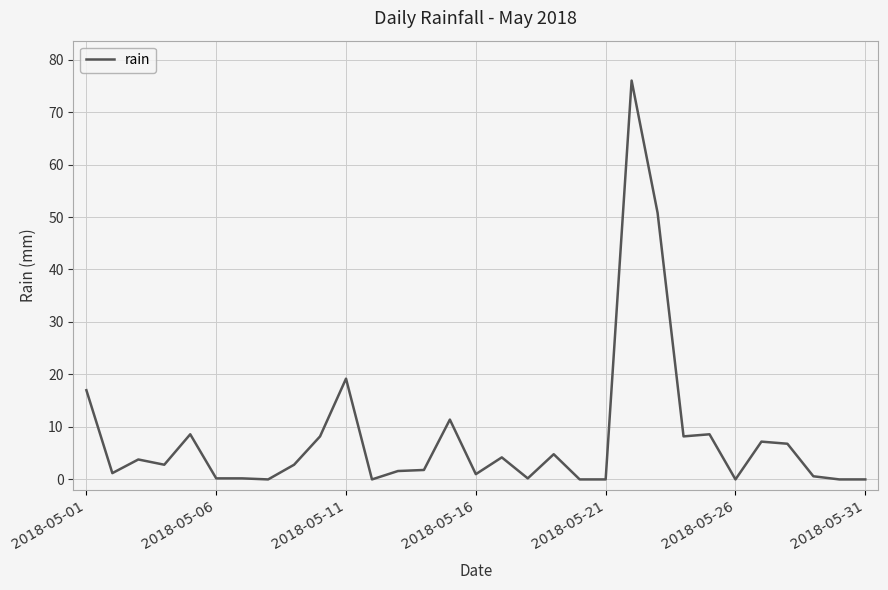

What is the maximum value shown in the chart?

76.0